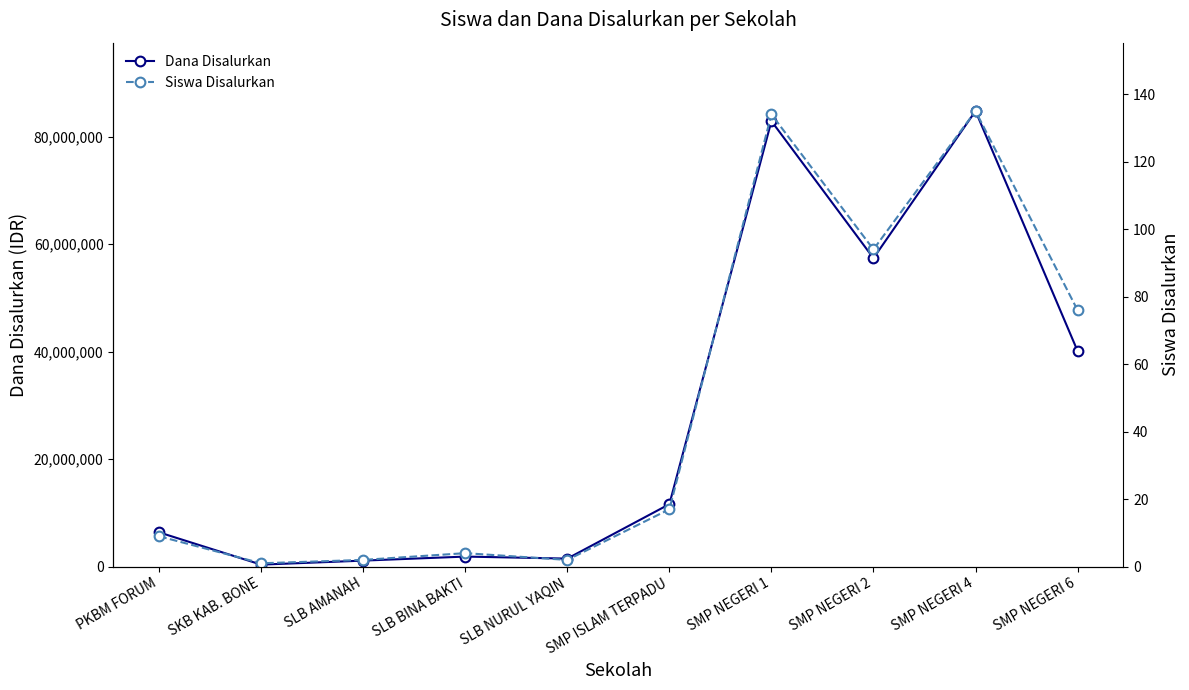

Does the chart have visible grid lines?

No